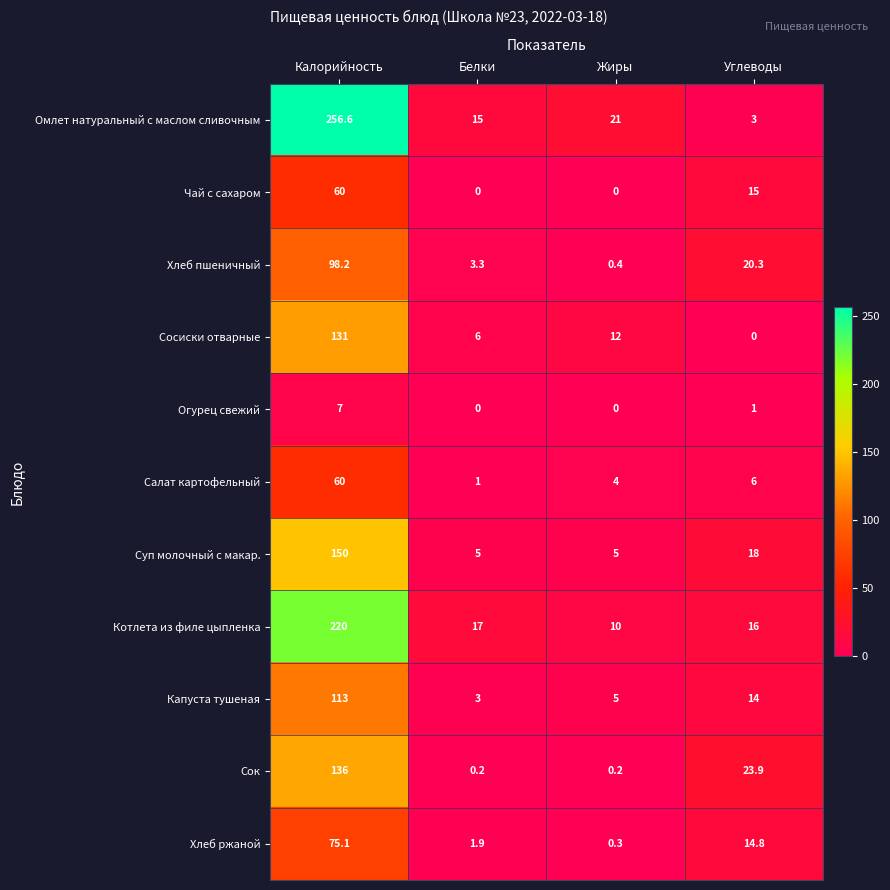

Count the number of categories in the chart.

4